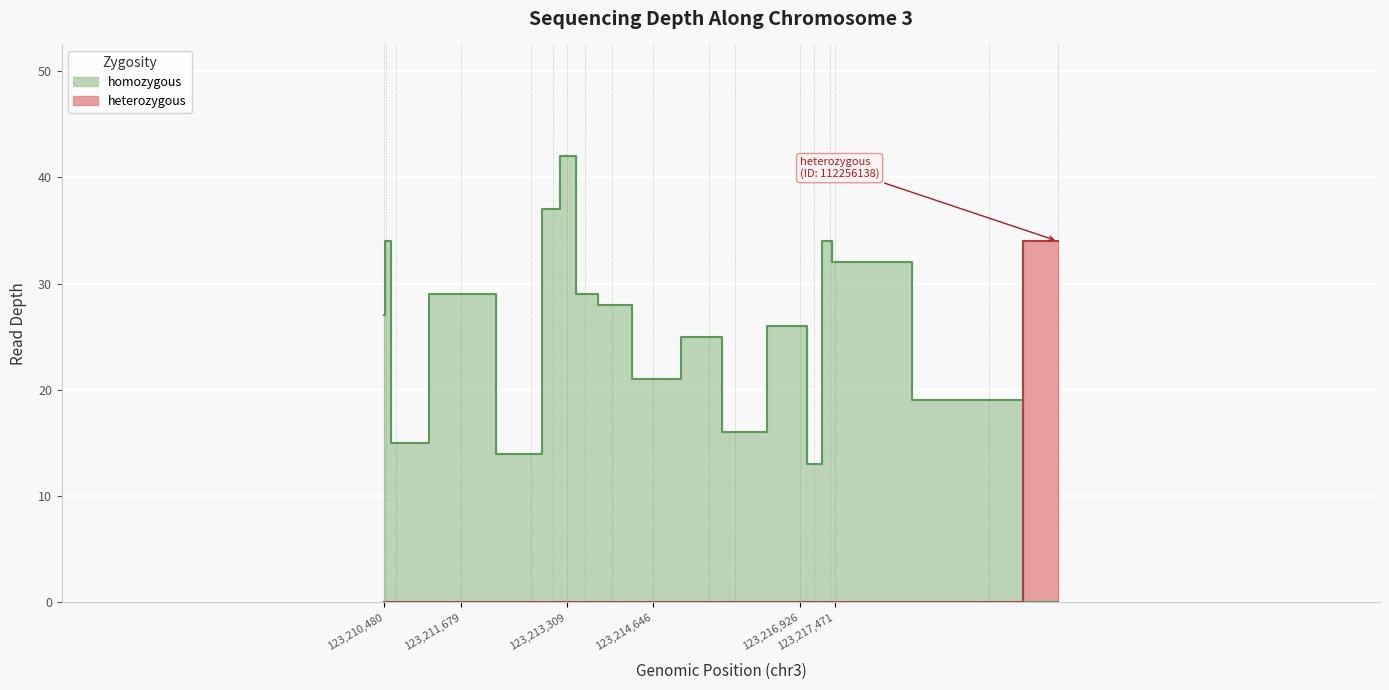

What is the minimum value shown in the chart?

13